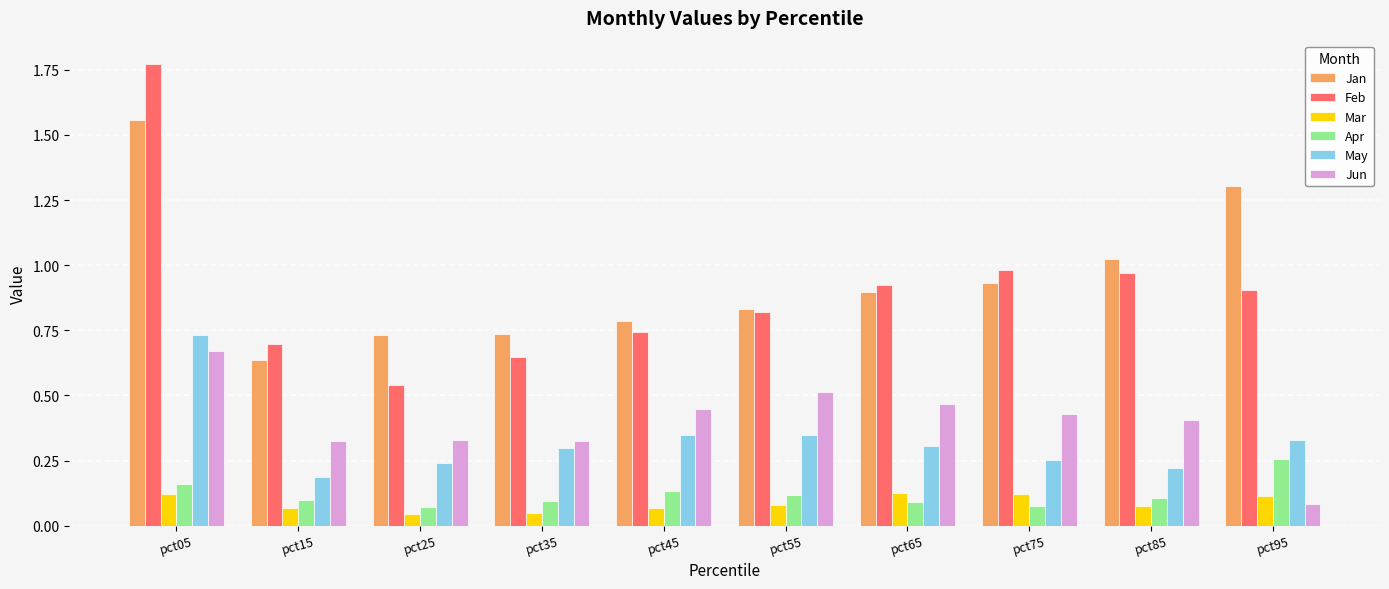

The value of Apr at pct95 is 0.3. True or false?

True